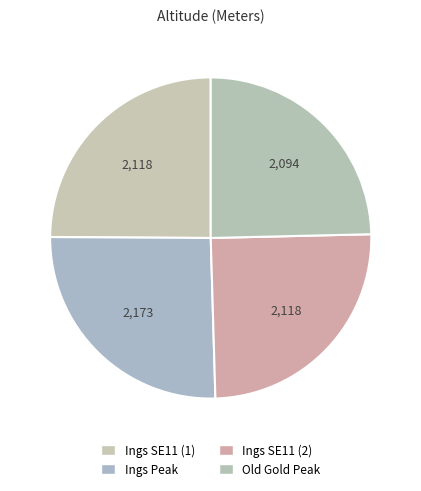

To the nearest percent, what is the difference between the largest and smallest slice percentages?

1%